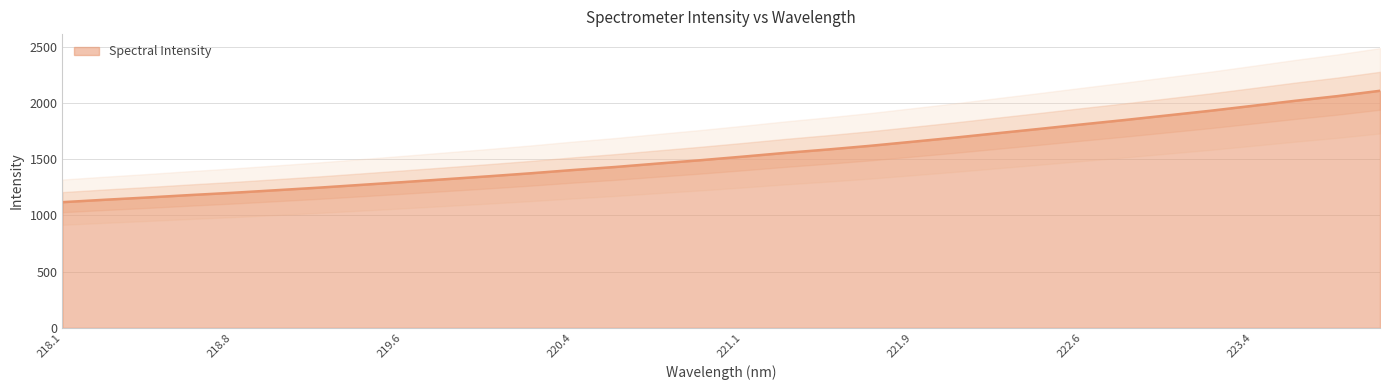

What is the average value?

1544.3